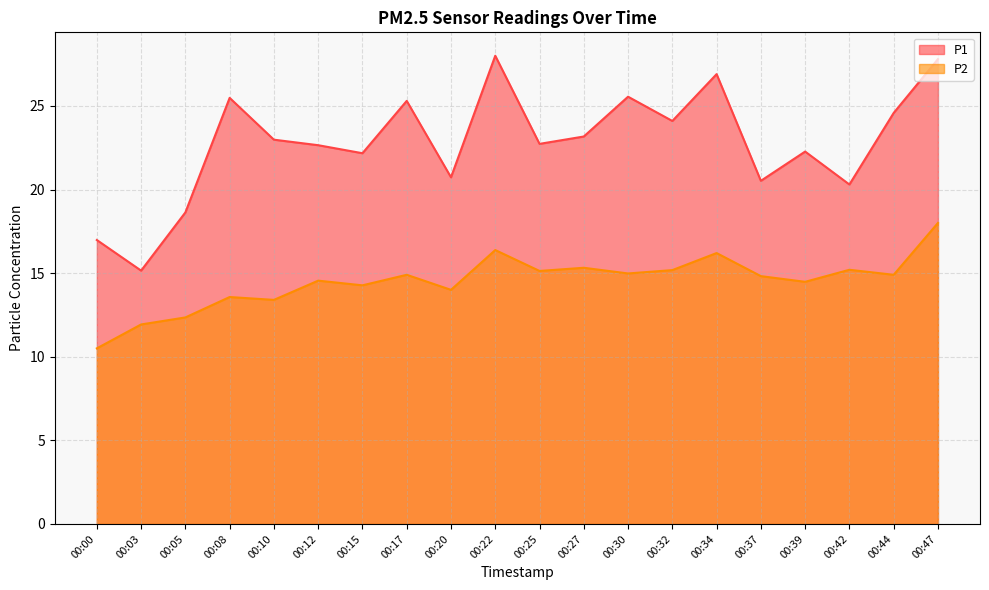

Where is the first local maximum for P2?

00:08